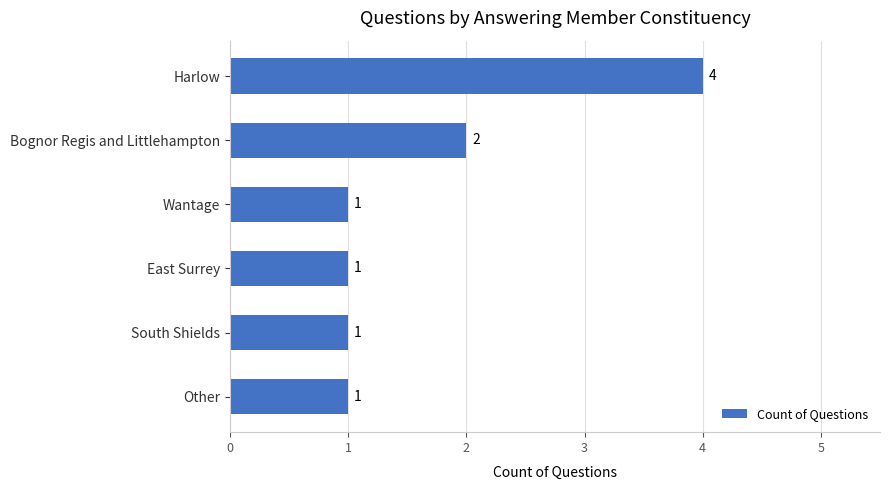

Reading top to bottom, what are all the values shown in this chart?

4	2	1	1	1	1